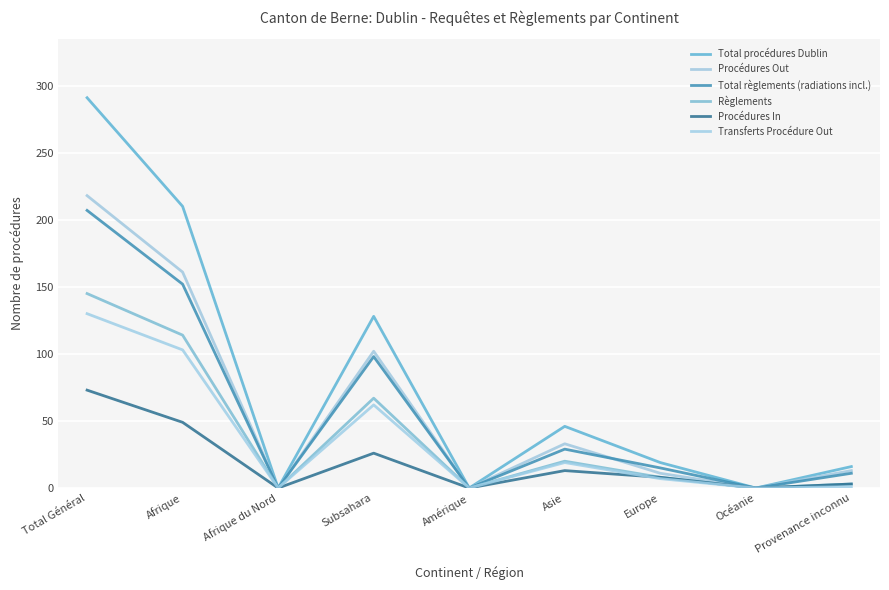

Reading left to right, what are all the values shown in this chart?

Total procédures Dublin: Total Général=291	Afrique=210	Afrique du Nord=0	Subsahara=128	Amérique=0	Asie=46	Europe=19	Océanie=0	Provenance inconnu=16
Procédures Out: Total Général=218	Afrique=161	Afrique du Nord=0	Subsahara=102	Amérique=0	Asie=33	Europe=11	Océanie=0	Provenance inconnu=13
Total règlements (radiations incl.): Total Général=207	Afrique=152	Afrique du Nord=0	Subsahara=98	Amérique=0	Asie=29	Europe=15	Océanie=0	Provenance inconnu=11
Règlements: Total Général=145	Afrique=114	Afrique du Nord=0	Subsahara=67	Amérique=0	Asie=20	Europe=8	Océanie=0	Provenance inconnu=3
Procédures In: Total Général=73	Afrique=49	Afrique du Nord=0	Subsahara=26	Amérique=0	Asie=13	Europe=8	Océanie=0	Provenance inconnu=3
Transferts Procédure Out: Total Général=130	Afrique=103	Afrique du Nord=0	Subsahara=62	Amérique=0	Asie=19	Europe=7	Océanie=0	Provenance inconnu=1